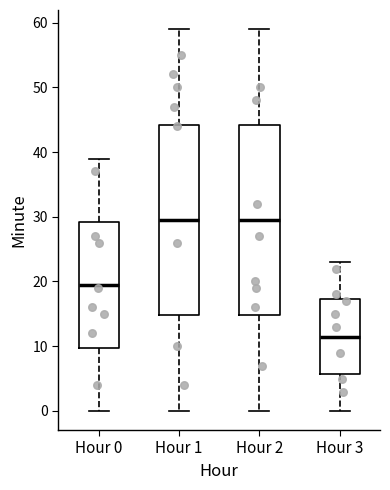

Where is the lower edge of the box for Hour 3 on the y-axis? The values are not printed on the chart, so give them approximately, as read against the axis.

6